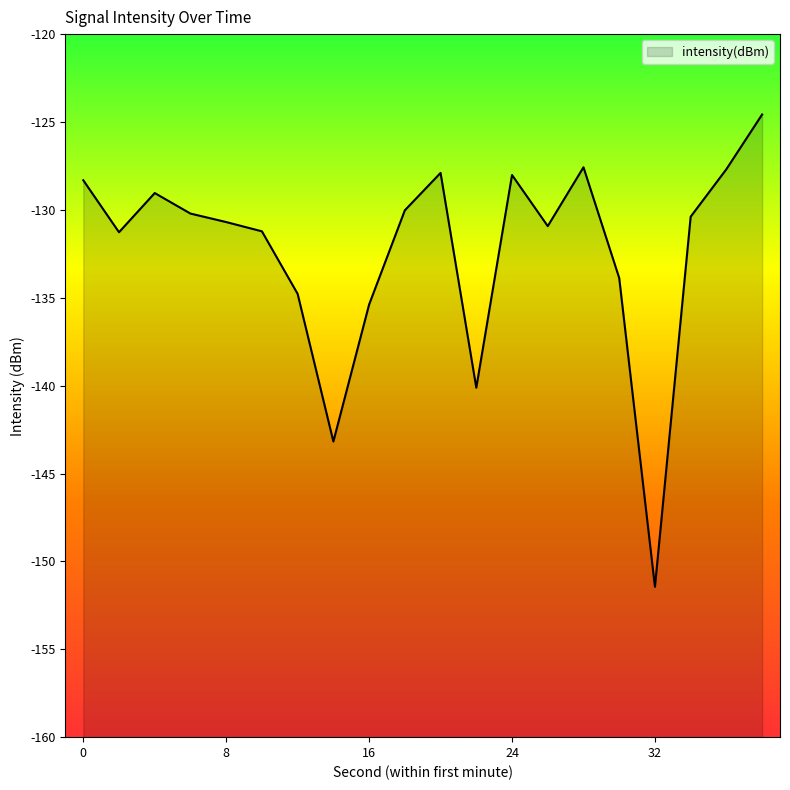

What is the difference between the maximum and minimum values?

26.9